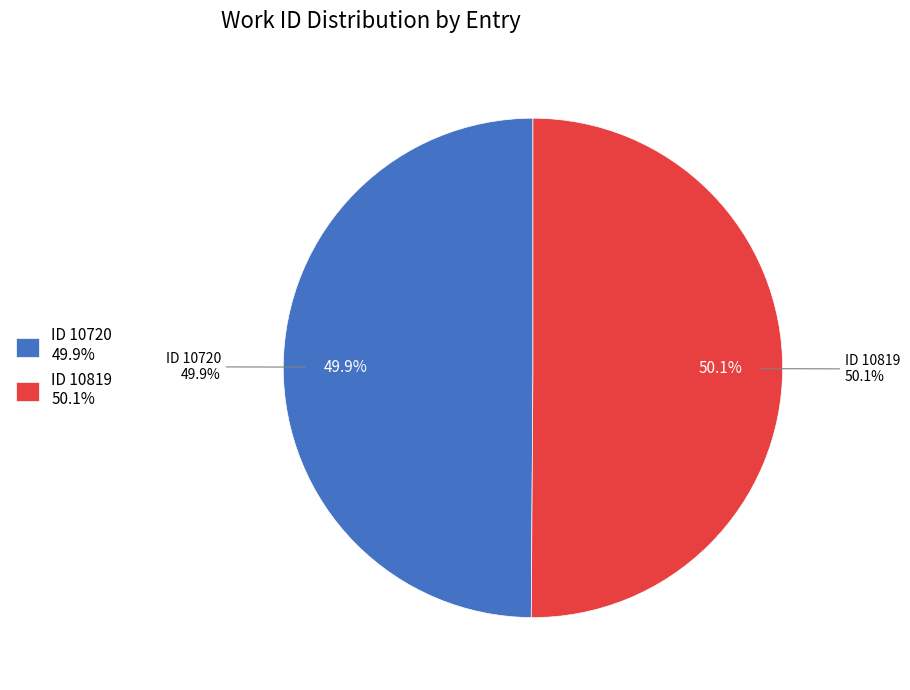

To the nearest percent, what is the combined percentage of 10819 and 10720?

100%